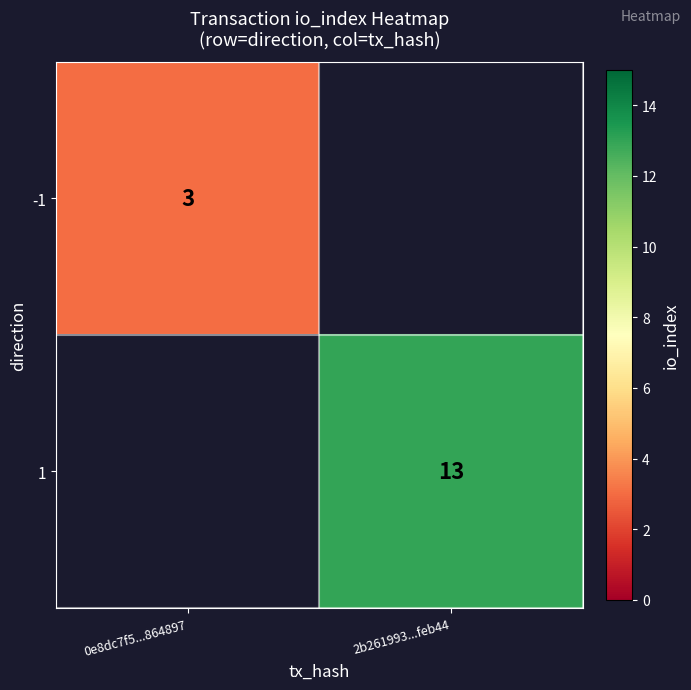

How many categories are shown in the chart?

2